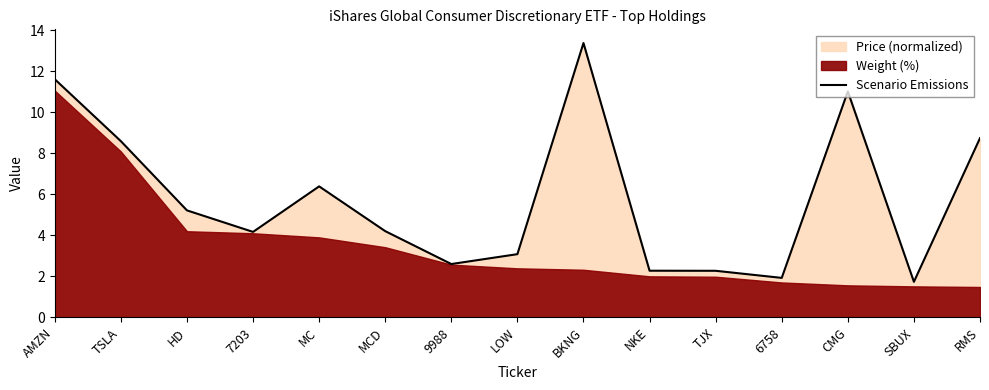

Between MC and HD, which is larger?

MC